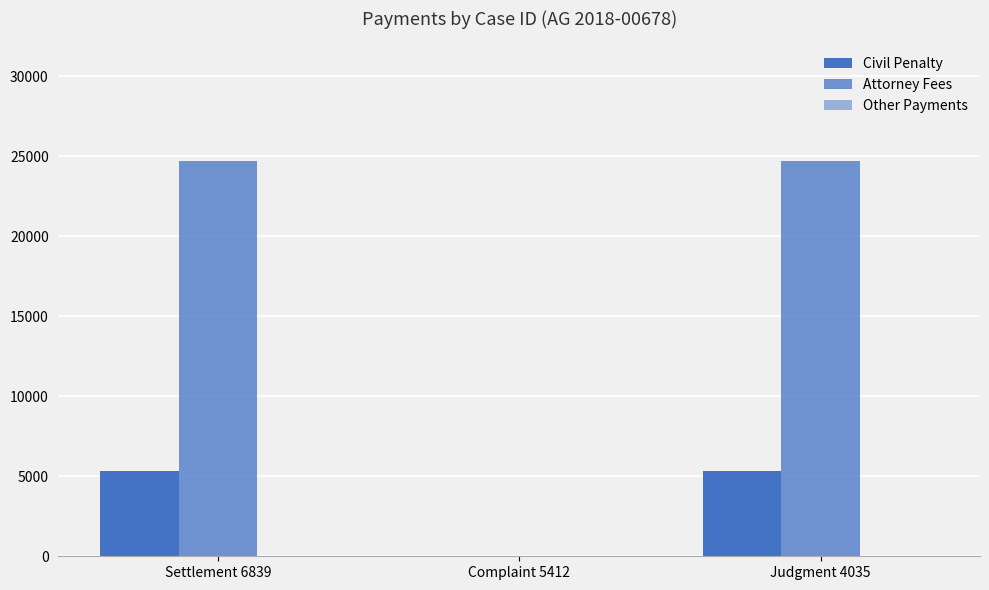

How many groups of bars are there?

3